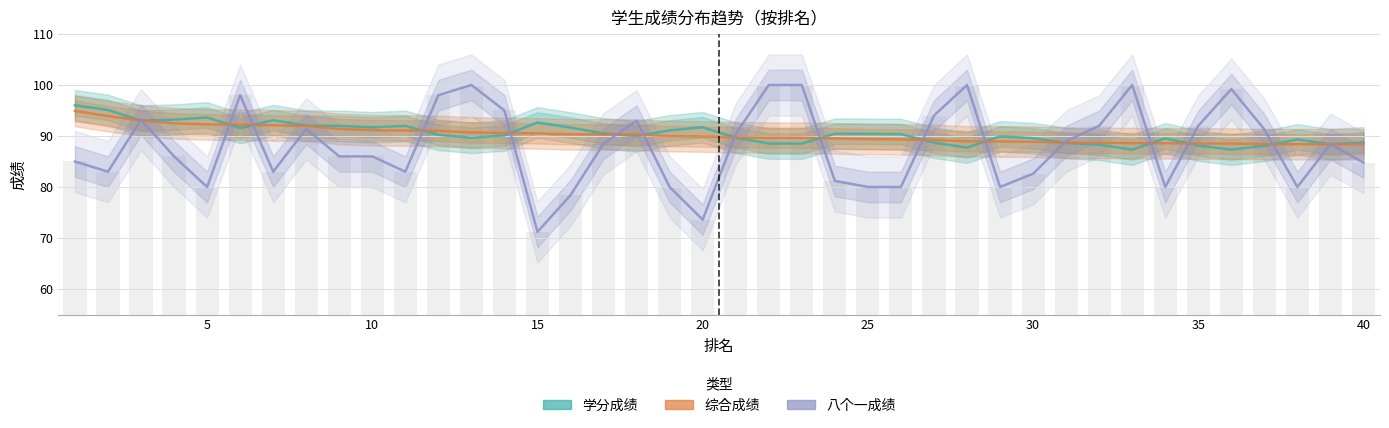

How many categories are shown in the chart?

40